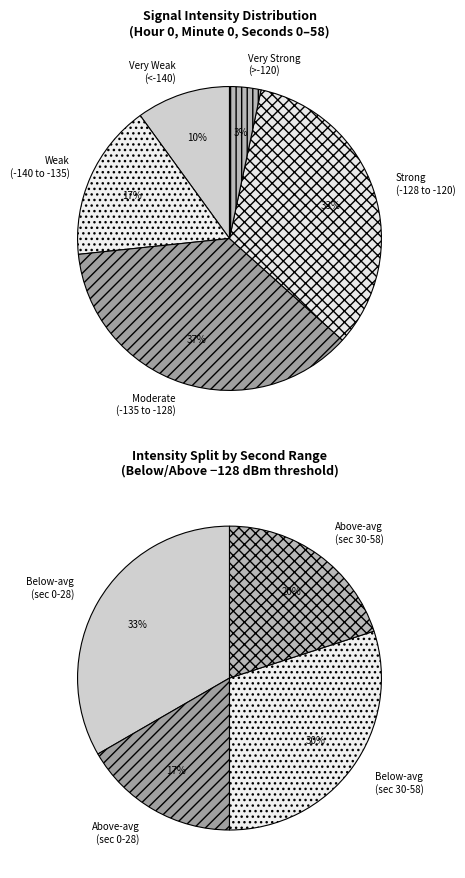

To the nearest percent, what percentage of the pie is 20?

4%